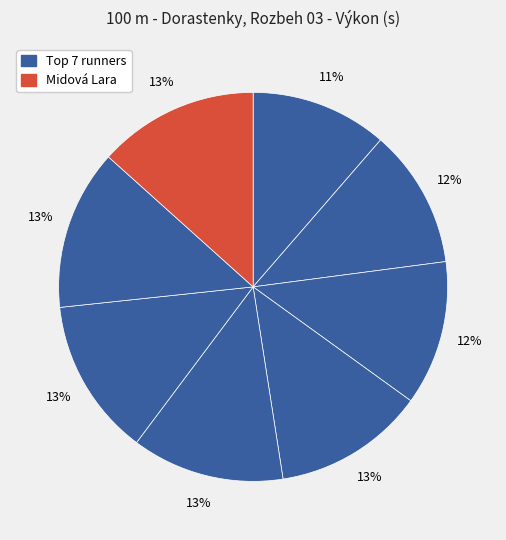

Is there any slice that represents more than half of the pie?

No